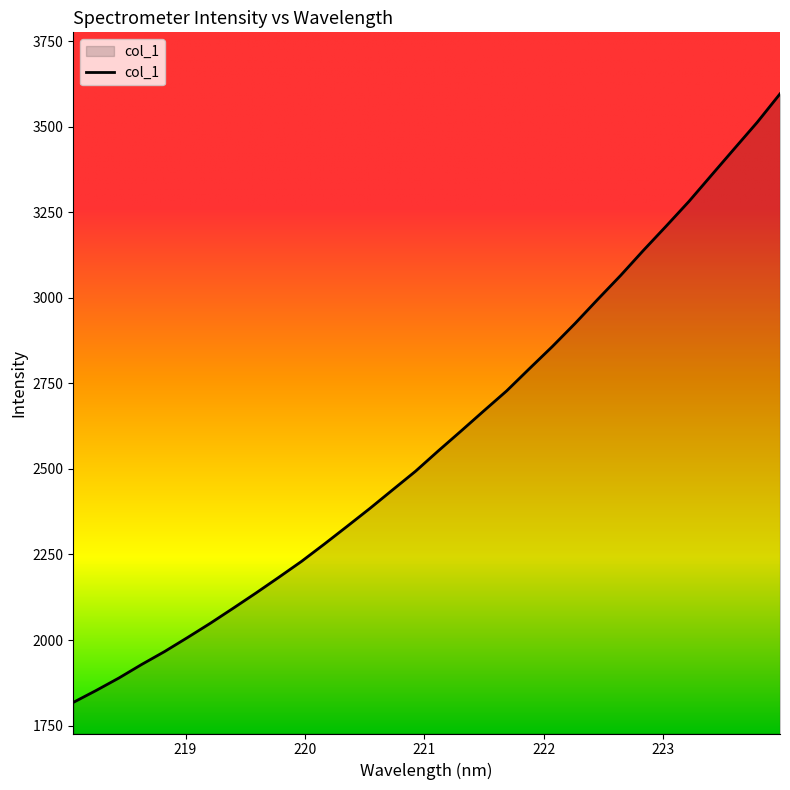

What is the greatest value displayed?

3596.4